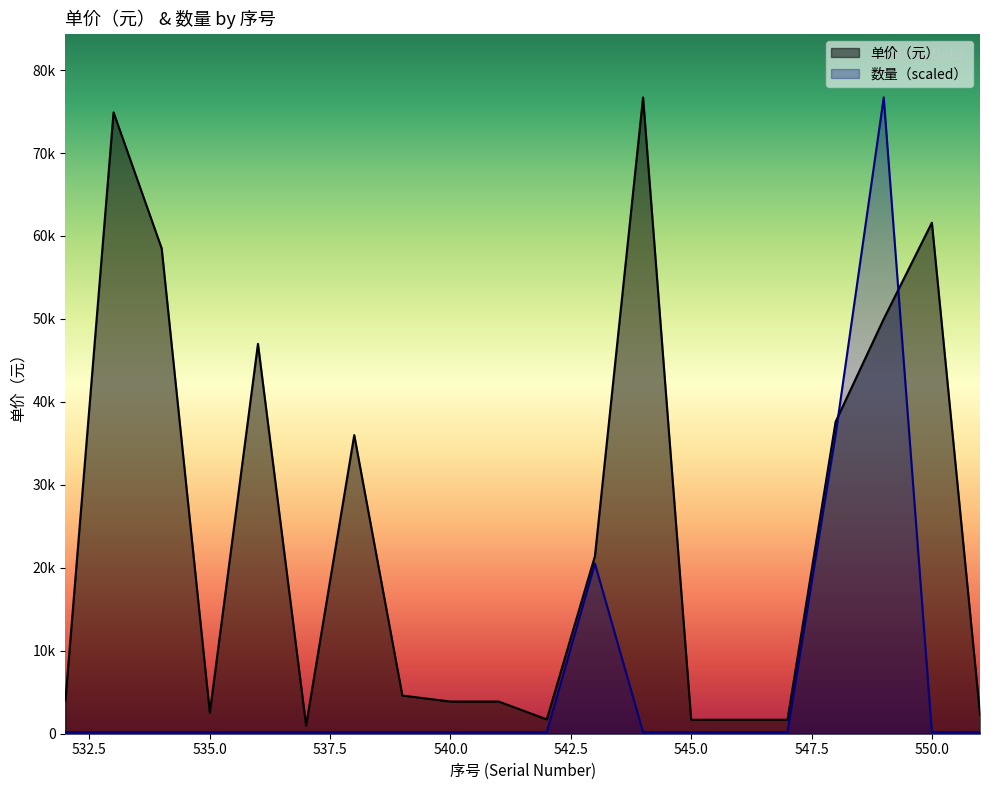

What is the total value across all series at 544?

76891.8